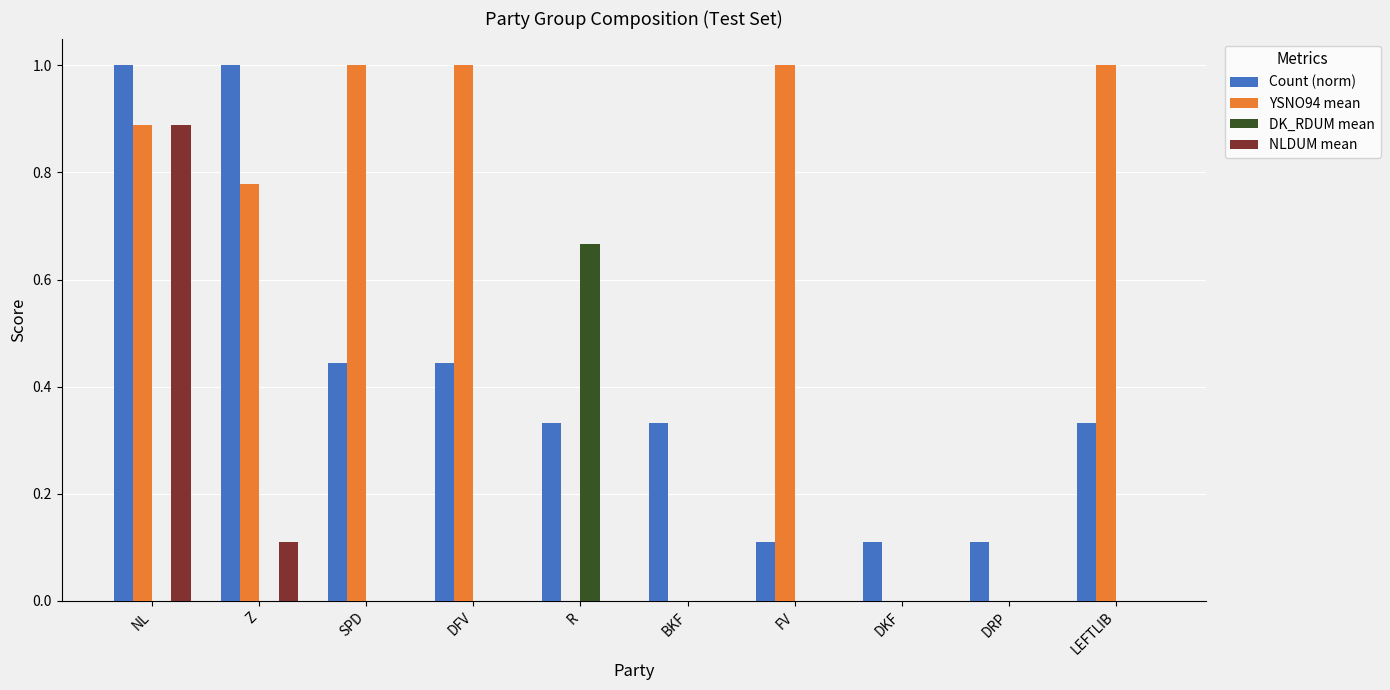

What is the sum of all Count (norm) values?

4.2